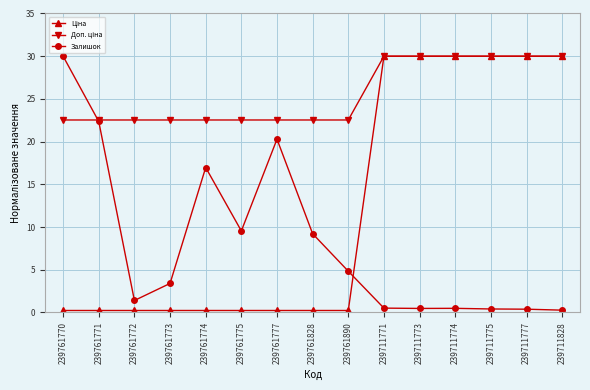

At which label does Залишок reach its peak?

239761770